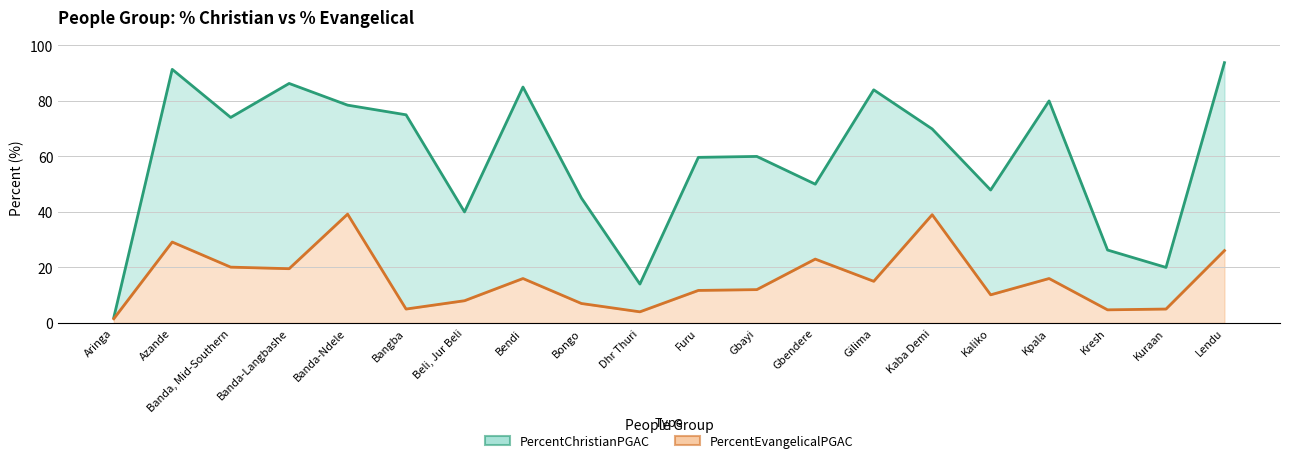

At which category does the chart reach its minimum across all series?

Aringa